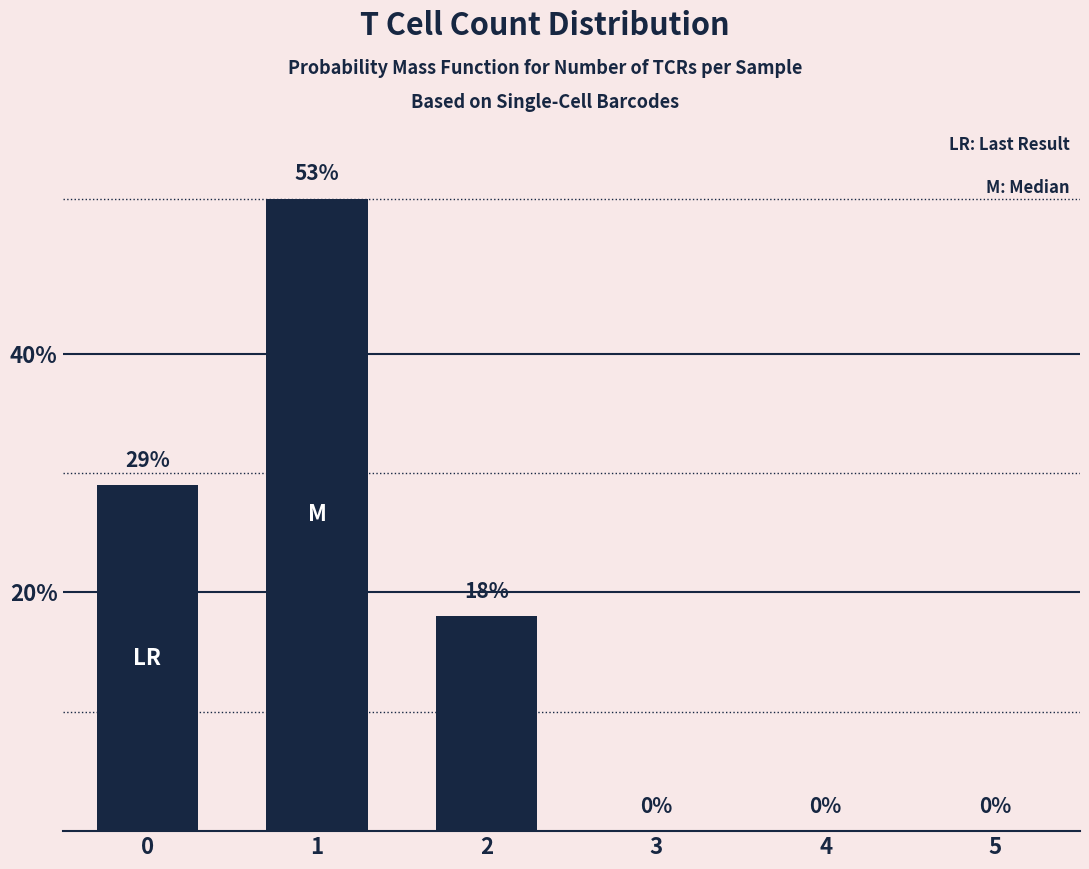

Are the bars horizontal?

No